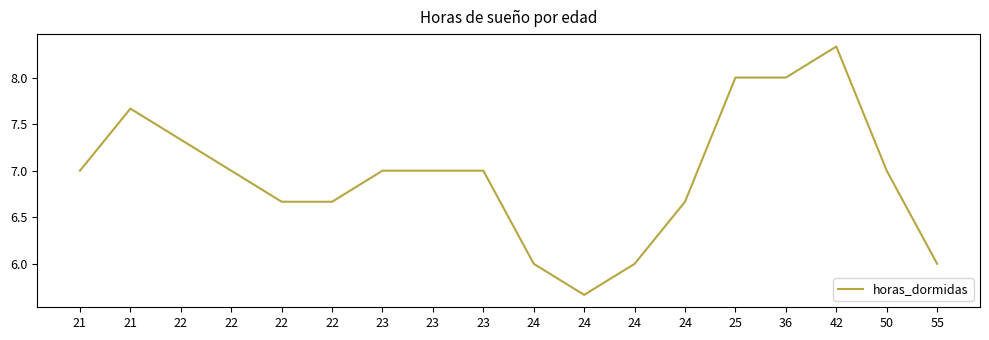

Where does the data first go above 7?

21